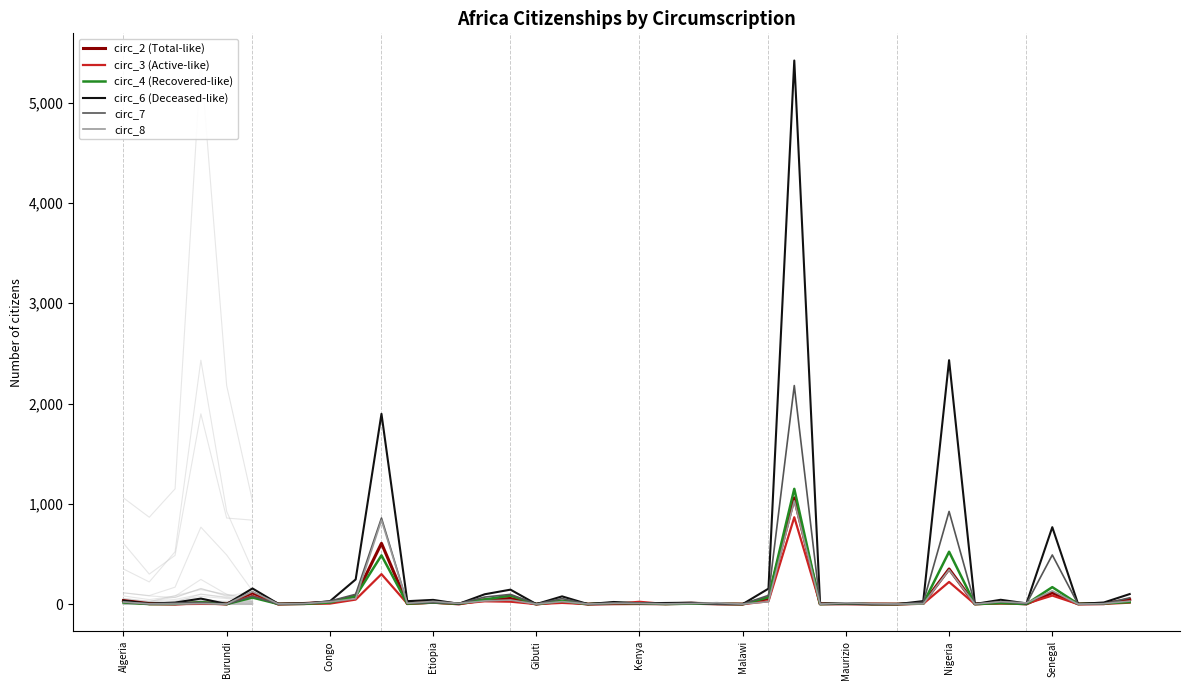

Is the value of circ_8 at 32 greater than the value of circ_7 at 38?

Yes